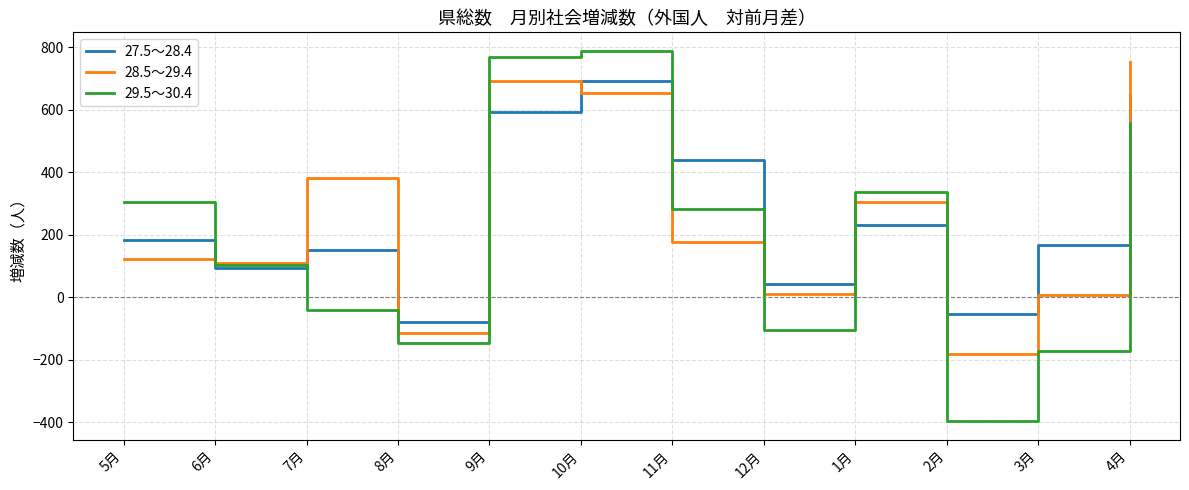

Between 11月 and 4月, which series saw the biggest shift?

28.5～29.4